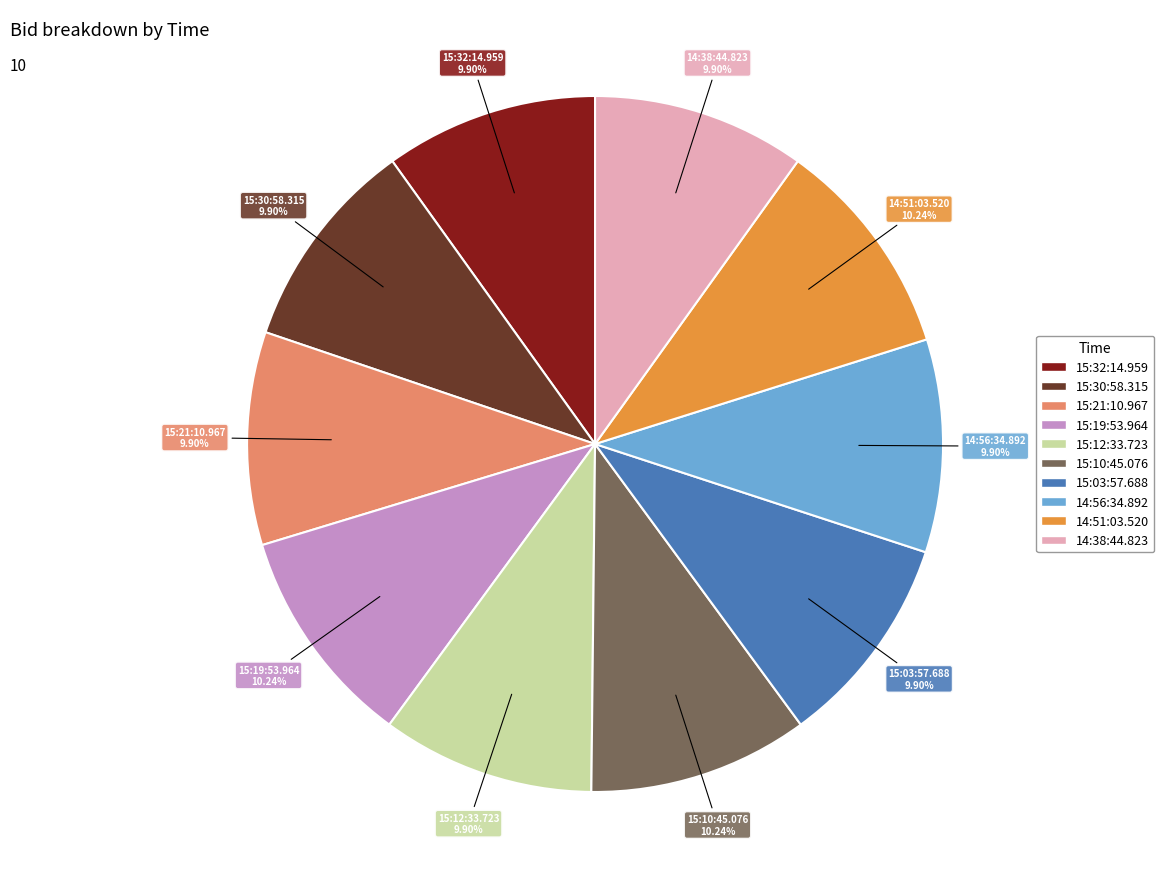

What percentage is the 15:30:58.315 slice, to the nearest percent?

10%